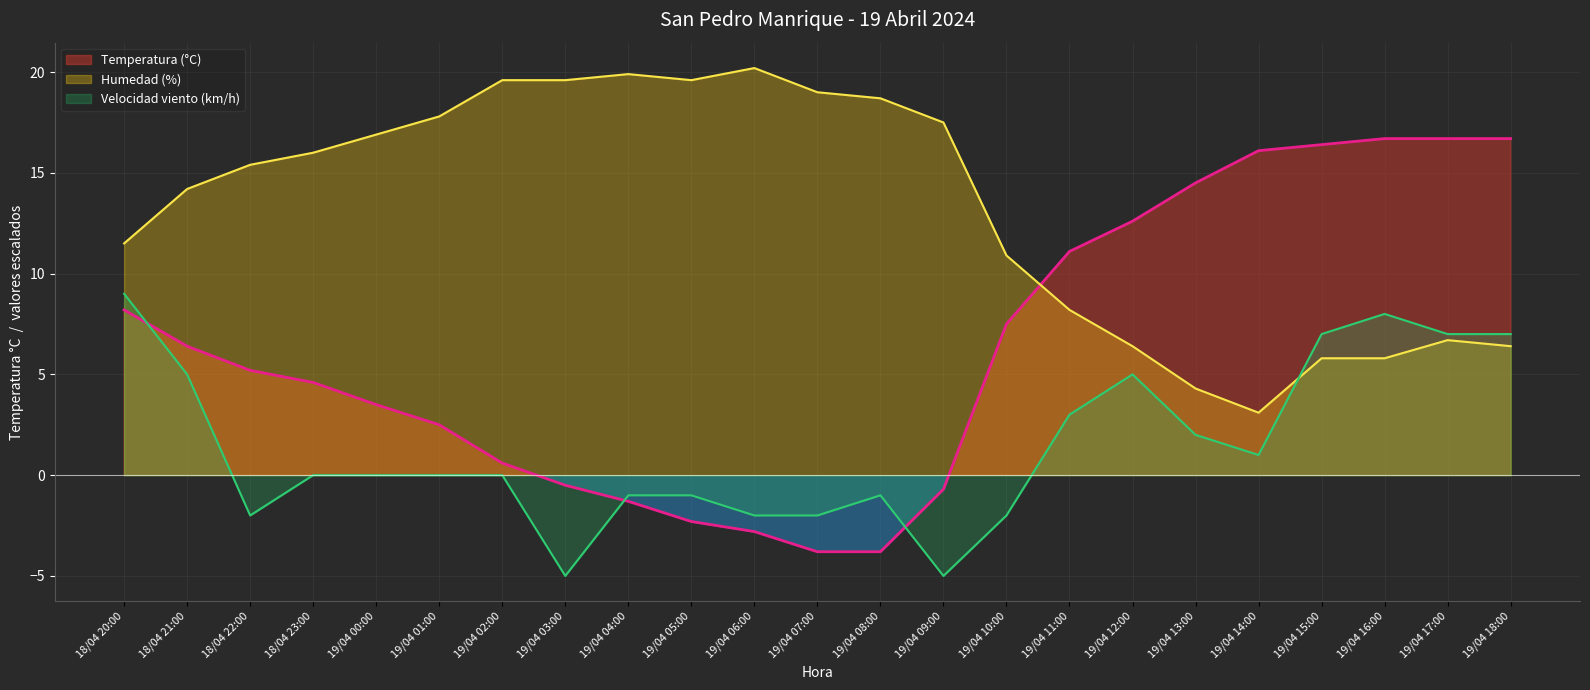

Reading left to right, extract all data points from this chart.

Temperatura (°C): 18/04 20:00=8.2	18/04 21:00=6.4	18/04 22:00=5.2	18/04 23:00=4.6	19/04 00:00=3.5	19/04 01:00=2.5	19/04 02:00=0.6	19/04 03:00=-0.5	19/04 04:00=-1.3	19/04 05:00=-2.3	19/04 06:00=-2.8	19/04 07:00=-3.8	19/04 08:00=-3.8	19/04 09:00=-0.7	19/04 10:00=7.5	19/04 11:00=11.1	19/04 12:00=12.6	19/04 13:00=14.5	19/04 14:00=16.1	19/04 15:00=16.4	19/04 16:00=16.7	19/04 17:00=16.7	19/04 18:00=16.7
Humedad (%): 18/04 20:00=11.5	18/04 21:00=14.2	18/04 22:00=15.4	18/04 23:00=16.0	19/04 00:00=16.9	19/04 01:00=17.8	19/04 02:00=19.6	19/04 03:00=19.6	19/04 04:00=19.9	19/04 05:00=19.6	19/04 06:00=20.2	19/04 07:00=19.0	19/04 08:00=18.7	19/04 09:00=17.5	19/04 10:00=10.9	19/04 11:00=8.2	19/04 12:00=6.4	19/04 13:00=4.3	19/04 14:00=3.1	19/04 15:00=5.8	19/04 16:00=5.8	19/04 17:00=6.7	19/04 18:00=6.4
Velocidad viento (km/h): 18/04 20:00=9.0	18/04 21:00=5.0	18/04 22:00=-2.0	18/04 23:00=0.0	19/04 00:00=0.0	19/04 01:00=0.0	19/04 02:00=0.0	19/04 03:00=-5.0	19/04 04:00=-1.0	19/04 05:00=-1.0	19/04 06:00=-2.0	19/04 07:00=-2.0	19/04 08:00=-1.0	19/04 09:00=-5.0	19/04 10:00=-2.0	19/04 11:00=3.0	19/04 12:00=5.0	19/04 13:00=2.0	19/04 14:00=1.0	19/04 15:00=7.0	19/04 16:00=8.0	19/04 17:00=7.0	19/04 18:00=7.0